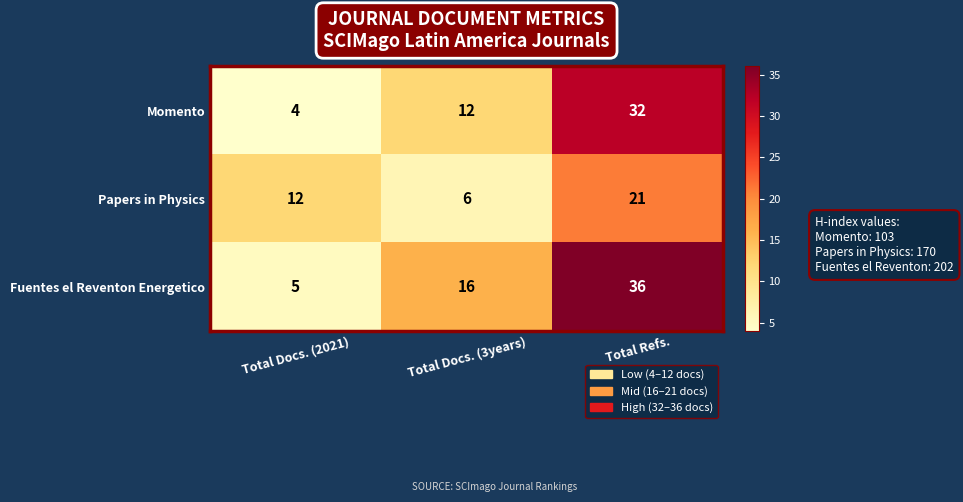

Is it true that Fuentes el Reventon Energetico equals 26 at Total Docs. (3years)?

False